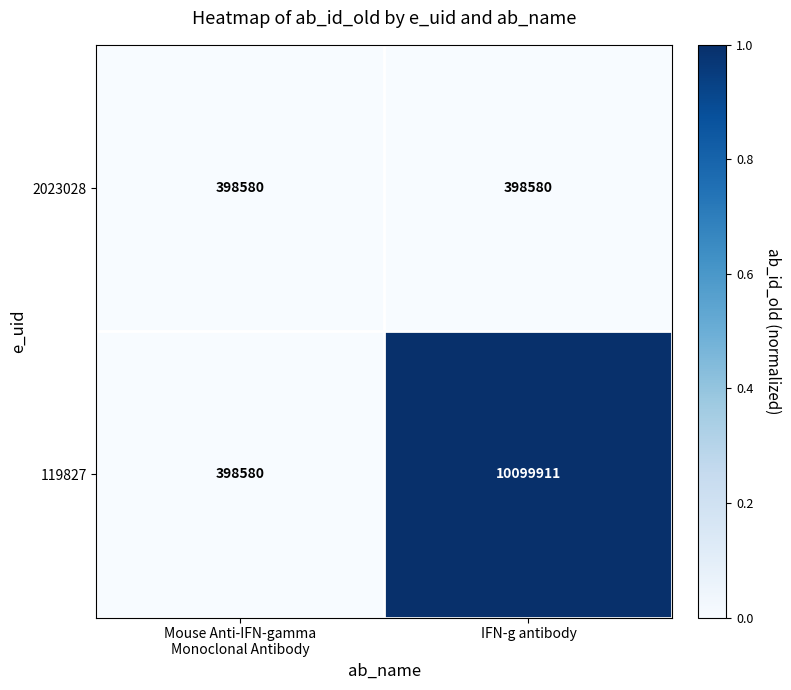

Which series has the largest range (max minus min)?

119827